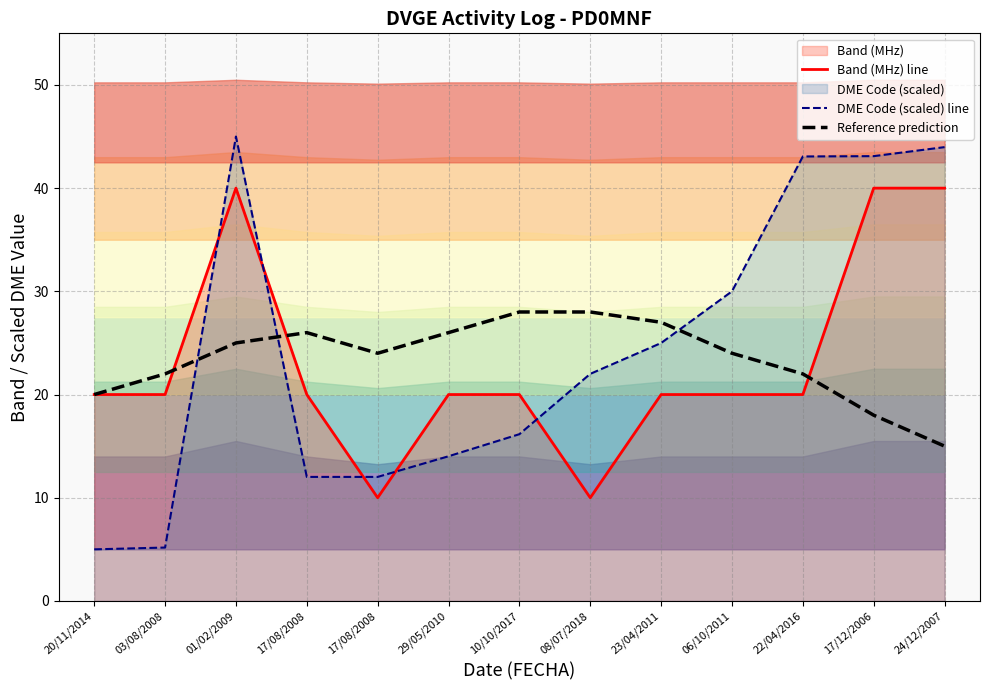

What is the difference between the maximum and second lowest values in the DME Code (scaled) line series?

39.8